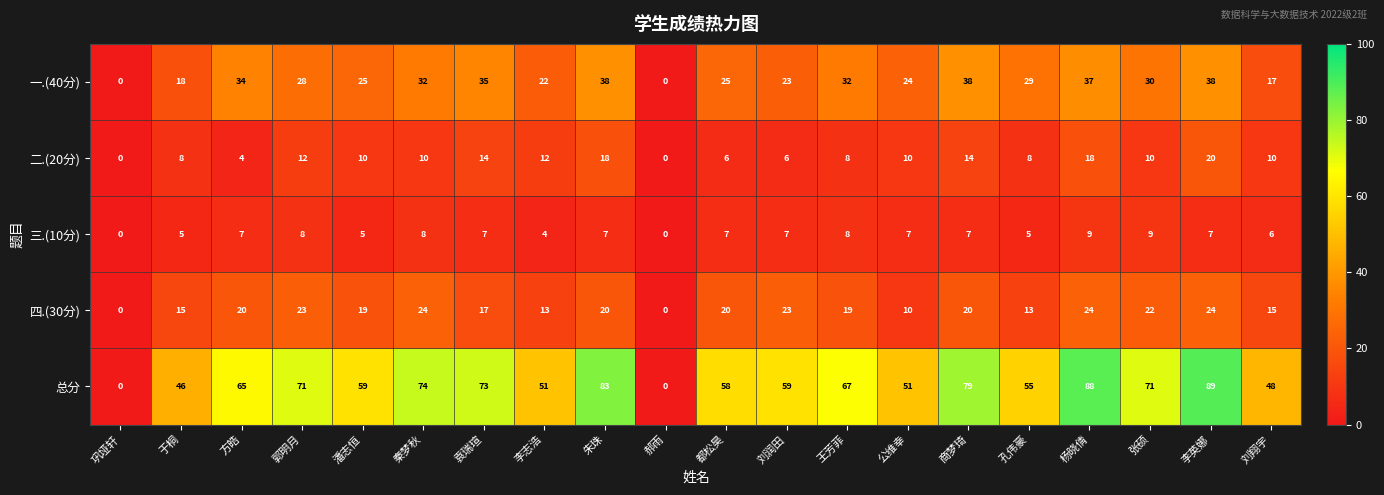

The value of 二.(20分) at 秦梦秋 is 10. True or false?

True